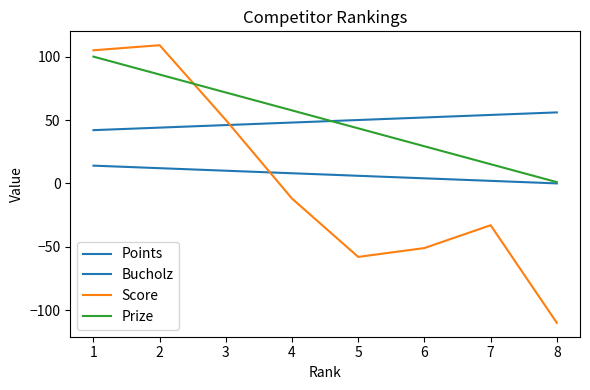

Reading left to right, extract all data points from this chart.

Points: 14.0	12.0	10.0	8.0	6.0	4.0	2.0	0.0
Bucholz: 42.0	44.0	46.0	48.0	50.0	52.0	54.0	56.0
Score: 105.0	109.0	50.0	-12.0	-58.0	-51.0	-33.0	-110.0
Prize: 100.0	85.8	71.7	57.6	43.4	29.3	15.1	1.0